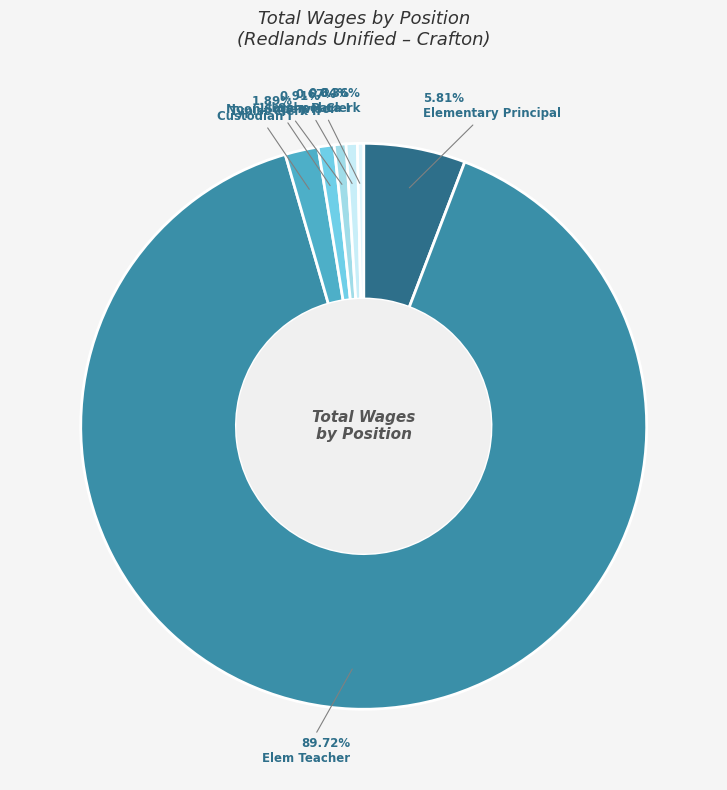

Combined, do Elementary Principal and School Clerk account for over 50%?

No